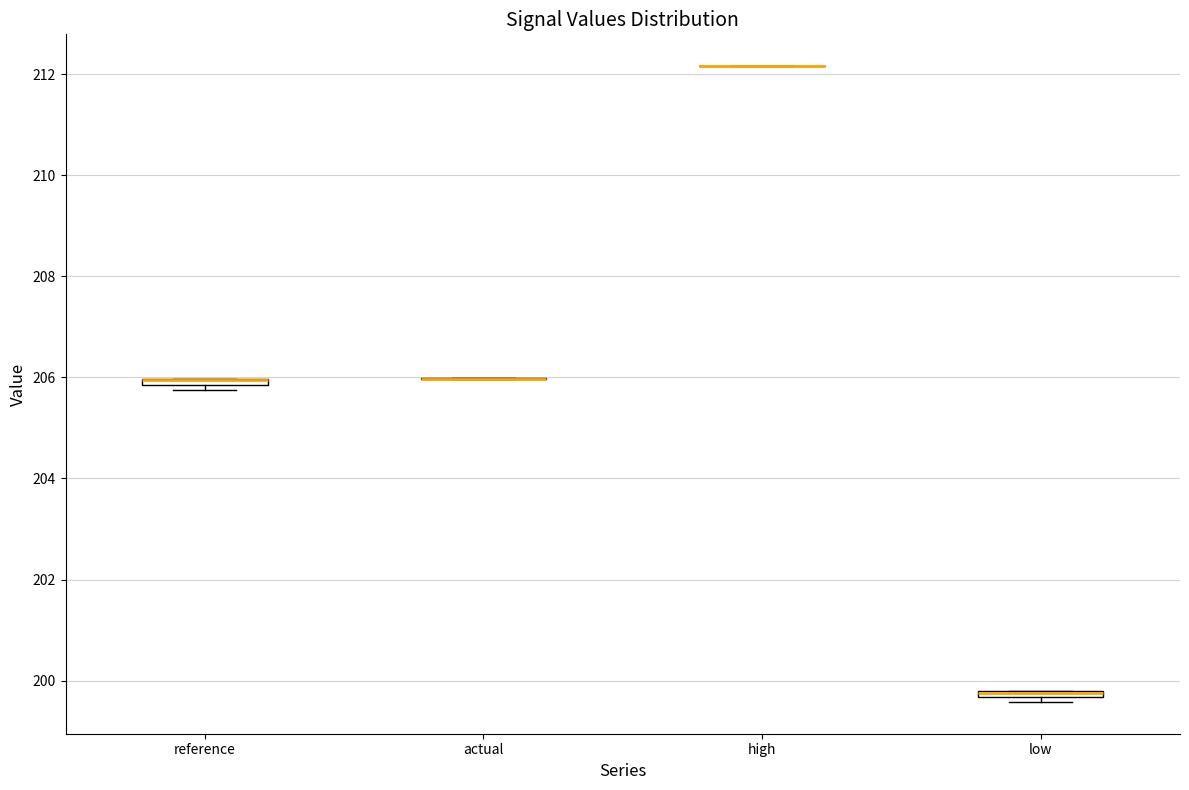

Where is the lower edge of the box for low on the y-axis? The values are not printed on the chart, so give them approximately, as read against the axis.

199.6